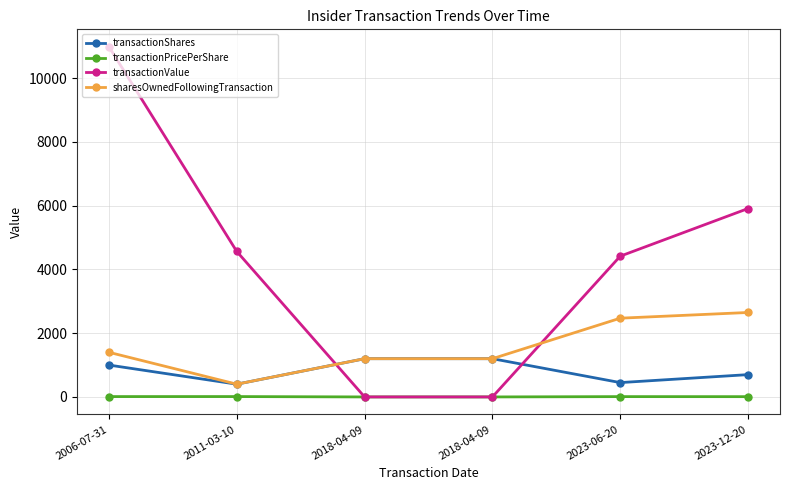

What is the spread (max minus min) of values at 2023-06-20?

4407.2